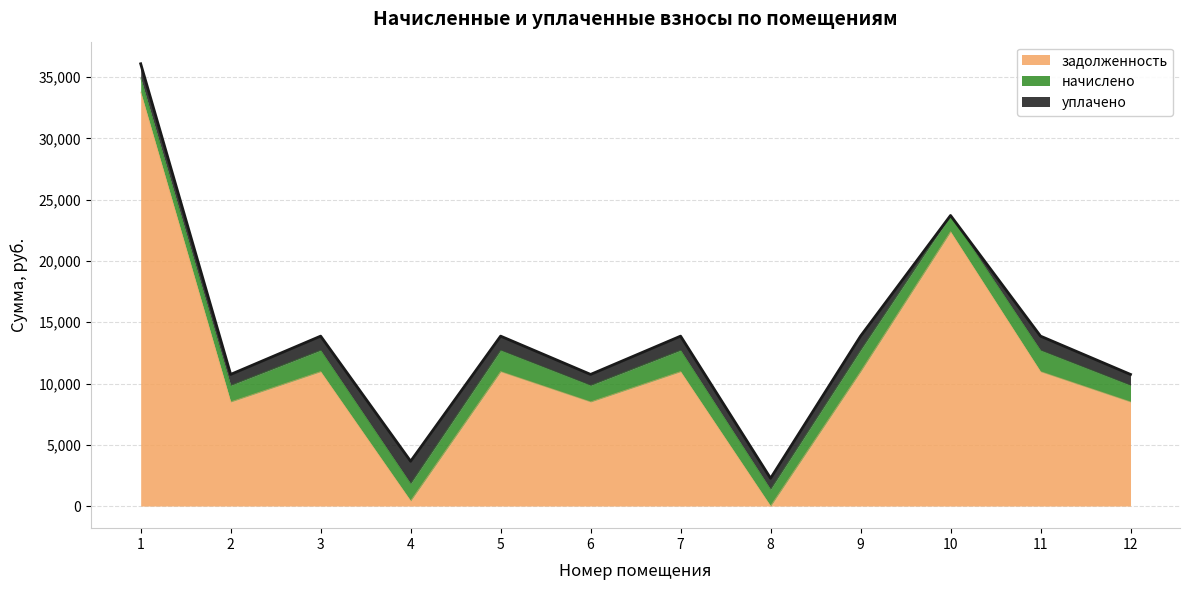

Which category has the lowest value in the уплачено series?

10